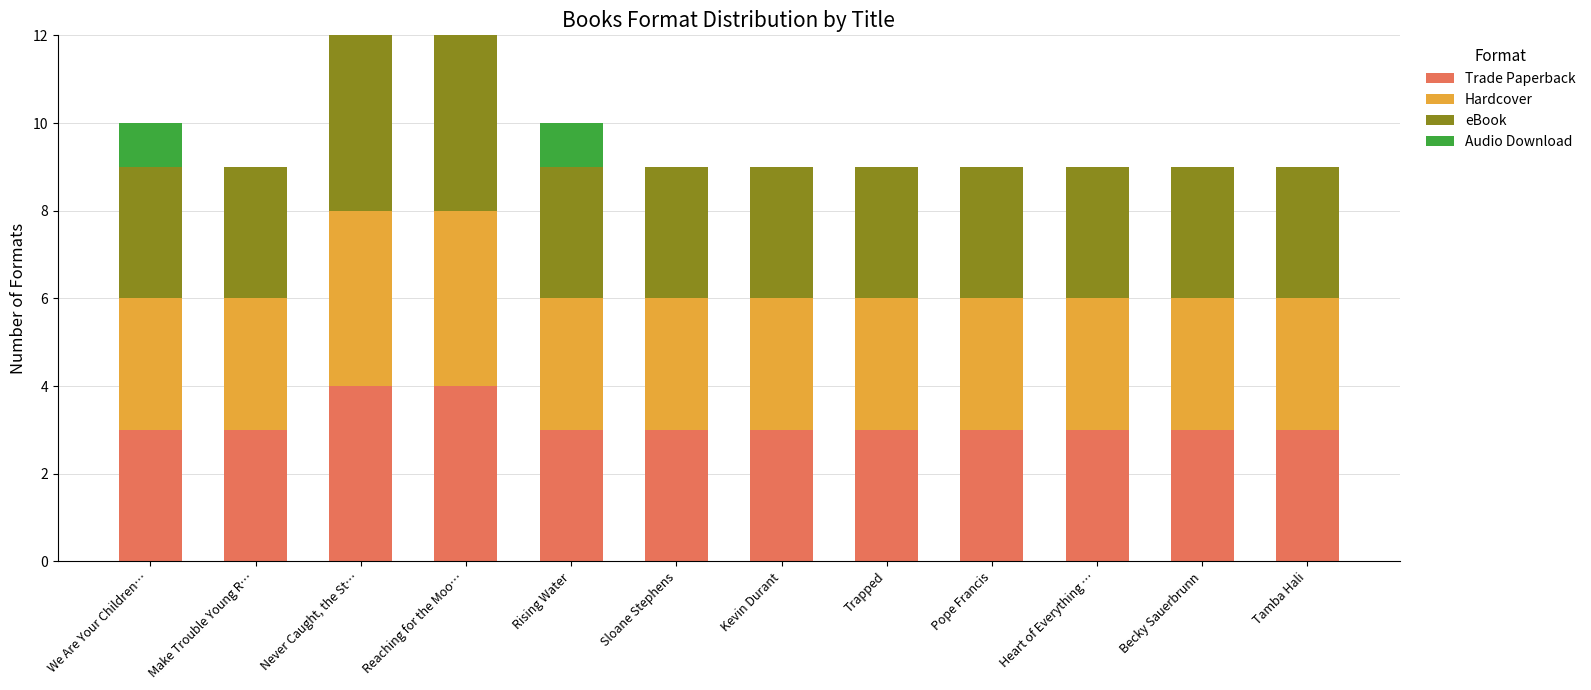

Which label corresponds to the smallest value in the chart?

Make Trouble Young R…